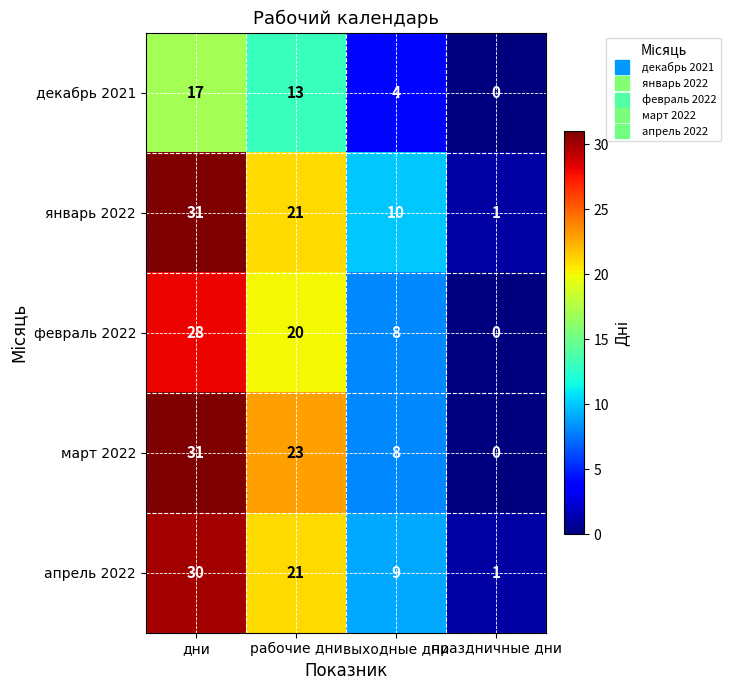

What value does the февраль 2022 series have at рабочие дни, to the nearest 10?

20